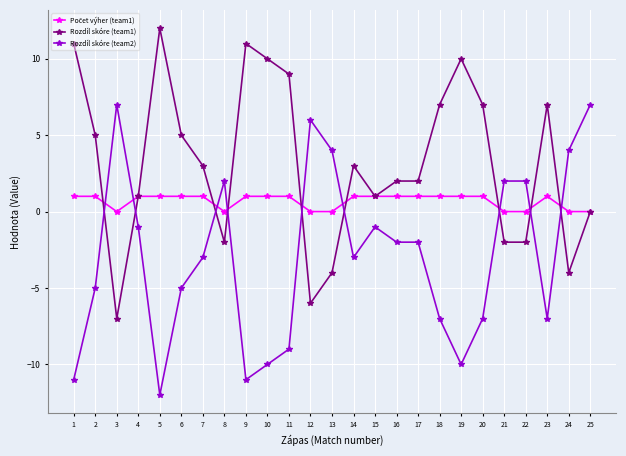

How many Rozdíl skóre (team1) values are between -2 and 7?

15